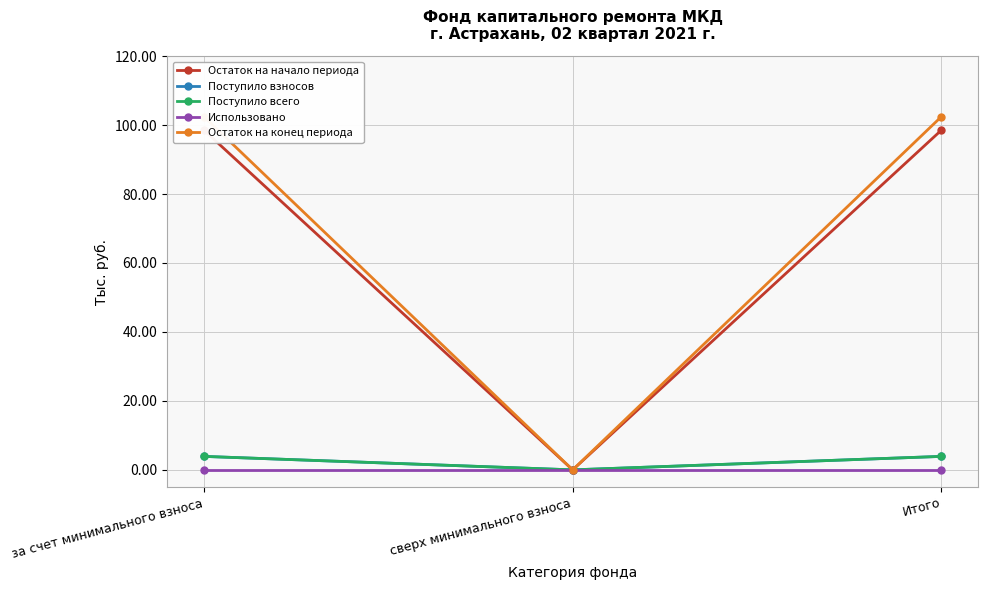

What is the average value of the Остаток на начало периода series?

65.7